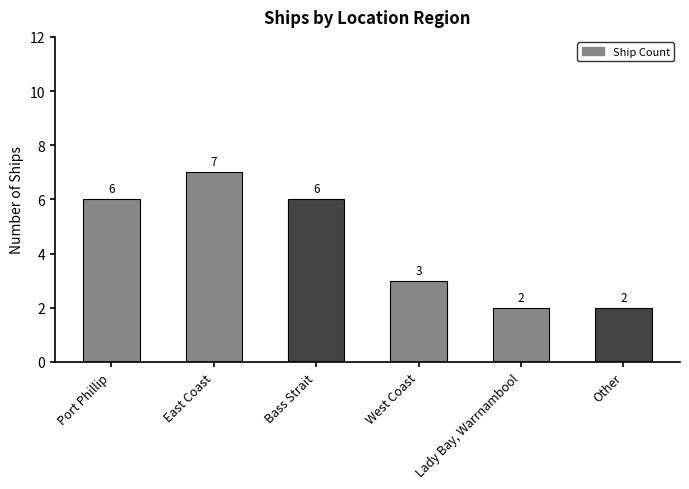

How many series are shown in this chart?

1